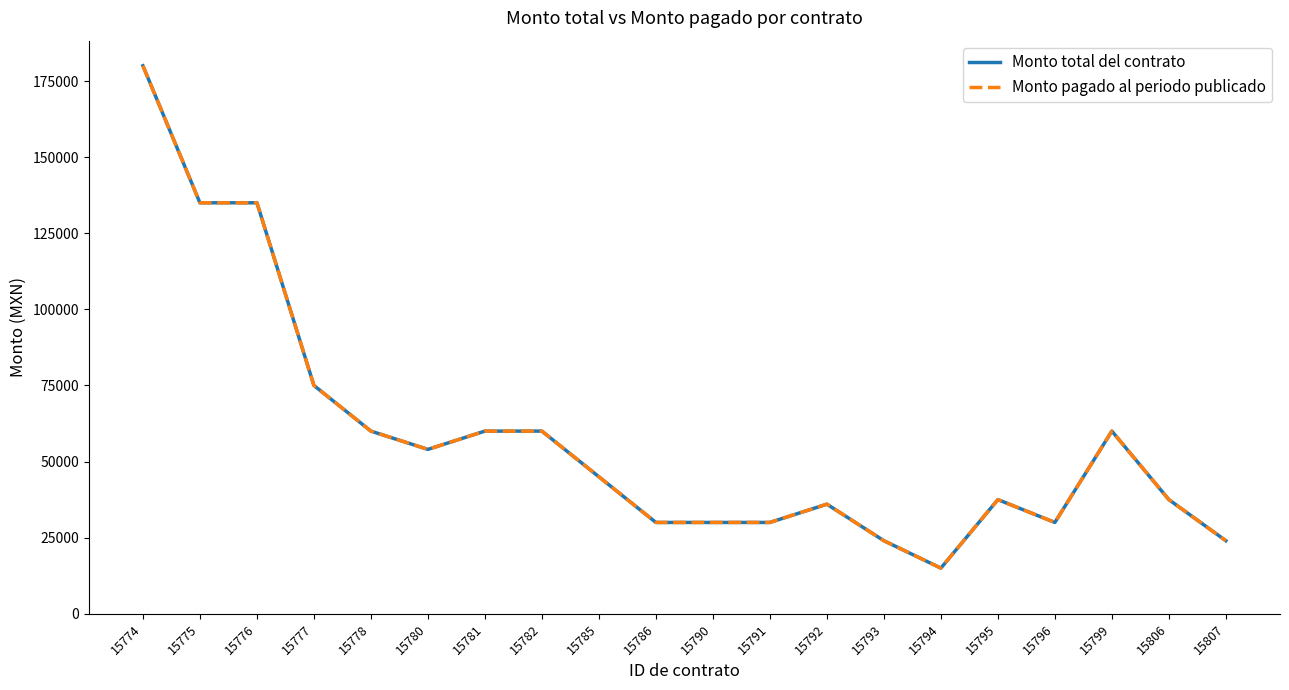

At 15794, list the series in order from largest to smallest.

Monto total del contrato, Monto pagado al periodo publicado